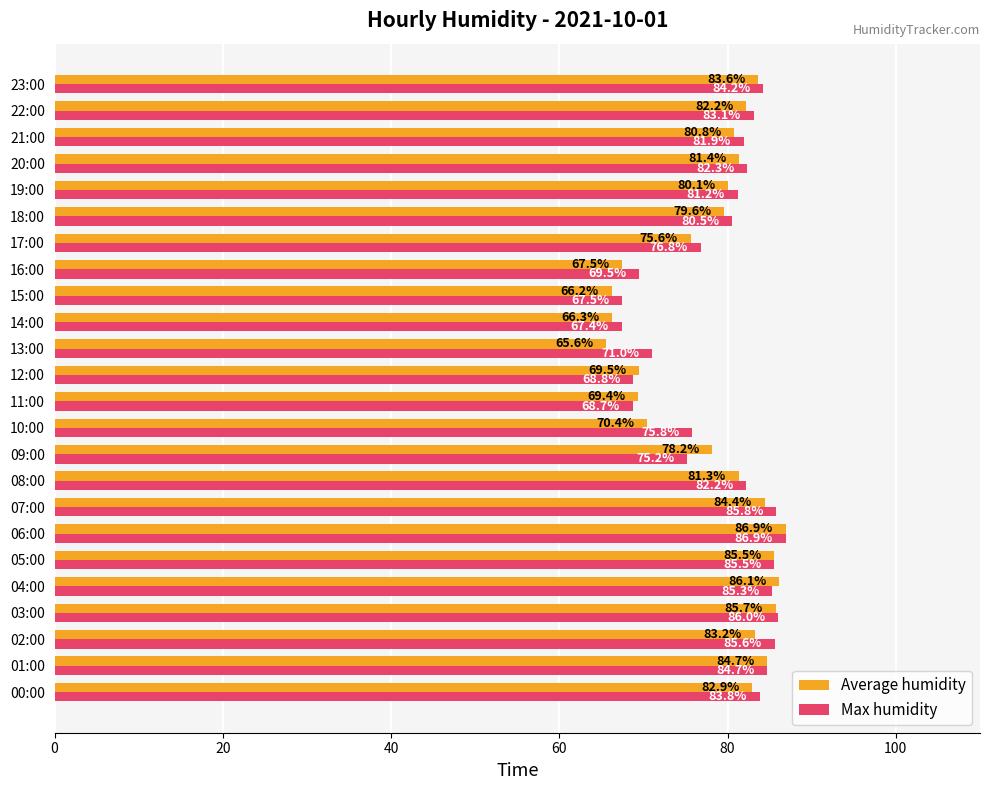

True or false: Average humidity has a value of 128.7 at 07:00.

False